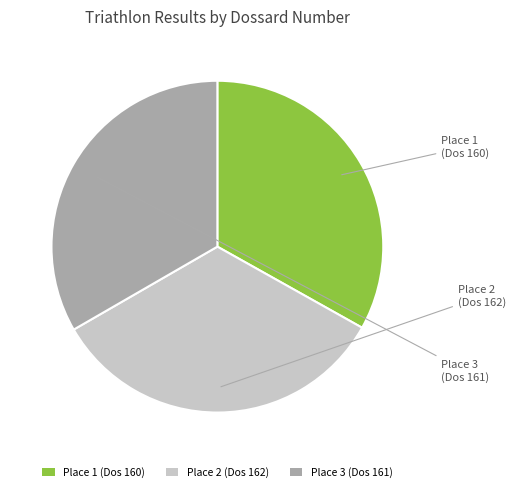

Combined, do Place 3 (Dos 161) and Place 2 (Dos 162) account for over 50%?

Yes